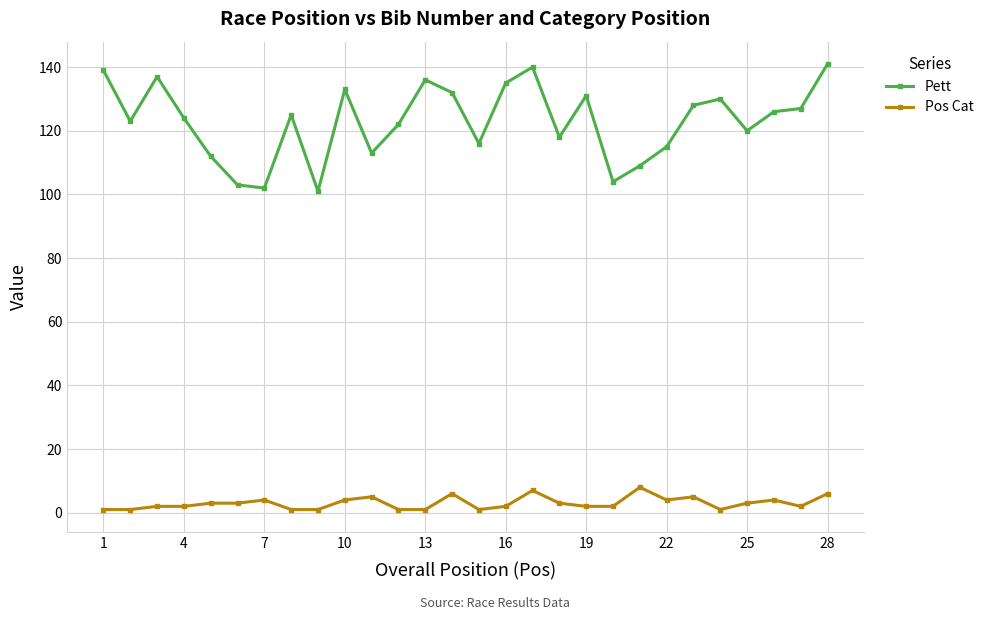

Reading right to left, what are all the values shown in this chart?

Pett: 141	127	126	120	130	128	115	109	104	131	118	140	135	116	132	136	122	113	133	101	125	102	103	112	124	137	123	139
Pos Cat: 6	2	4	3	1	5	4	8	2	2	3	7	2	1	6	1	1	5	4	1	1	4	3	3	2	2	1	1